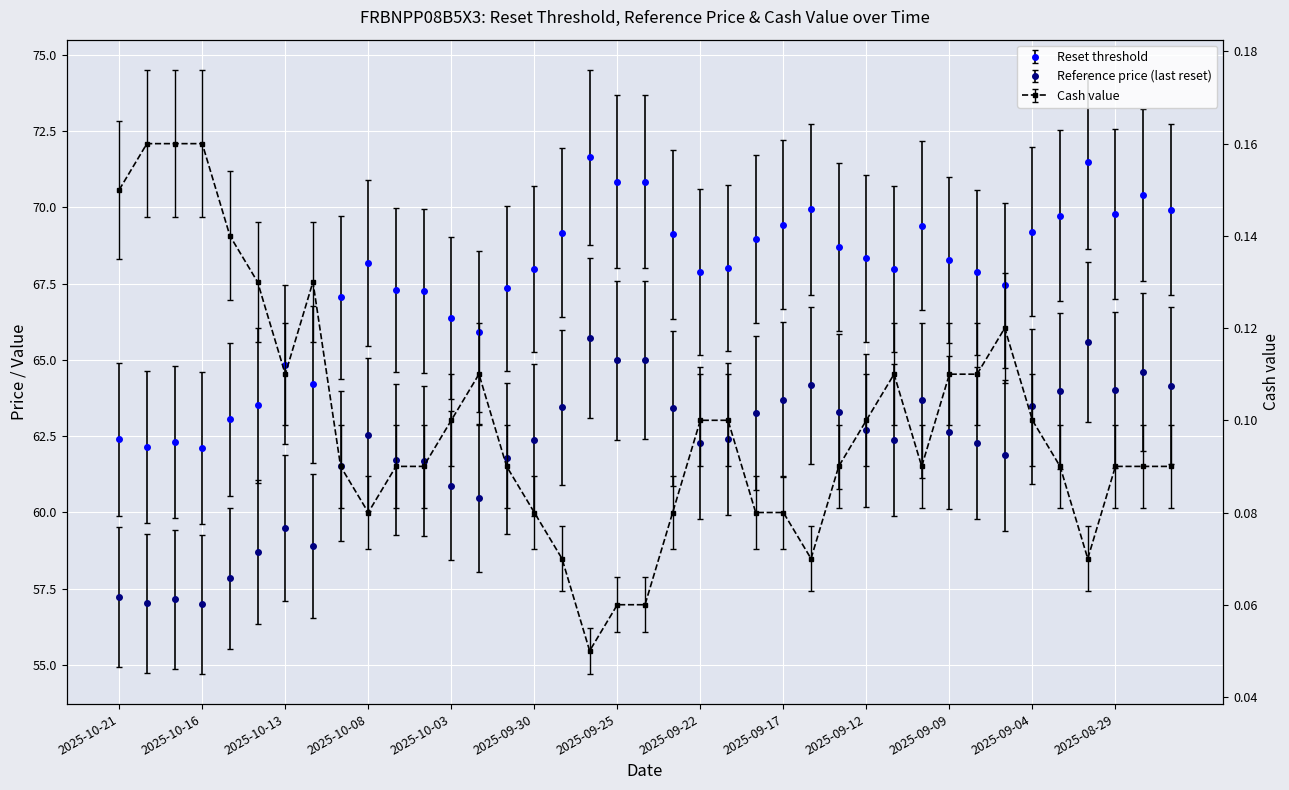

What is the approximate value of Cash value at 2025-10-13?

0.1